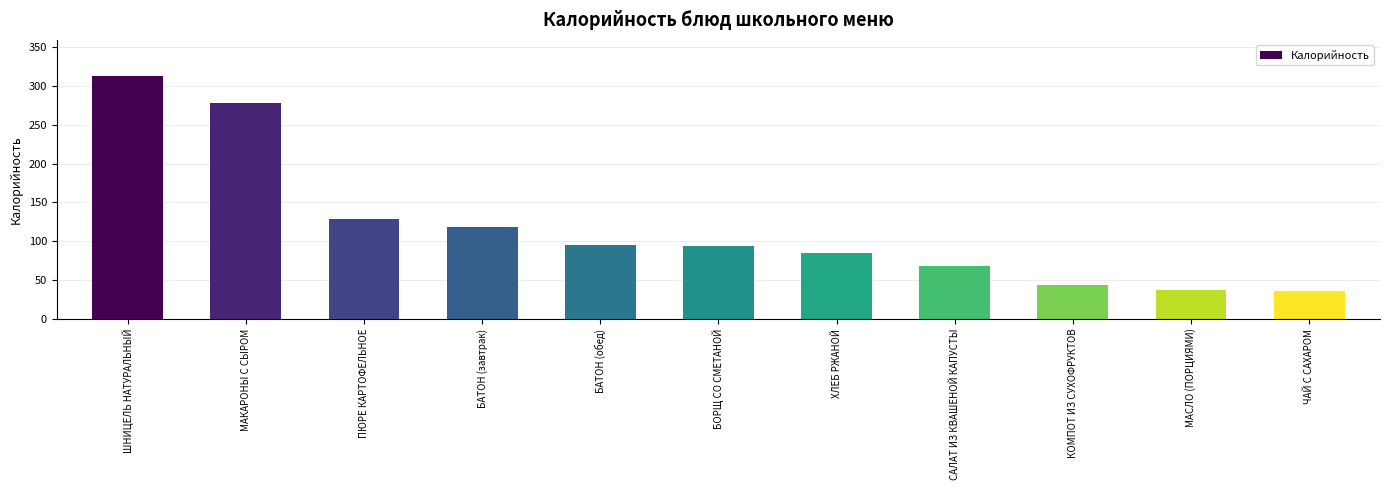

What is the label of the 6th bar from the left?

БОРЩ СО СМЕТАНОЙ